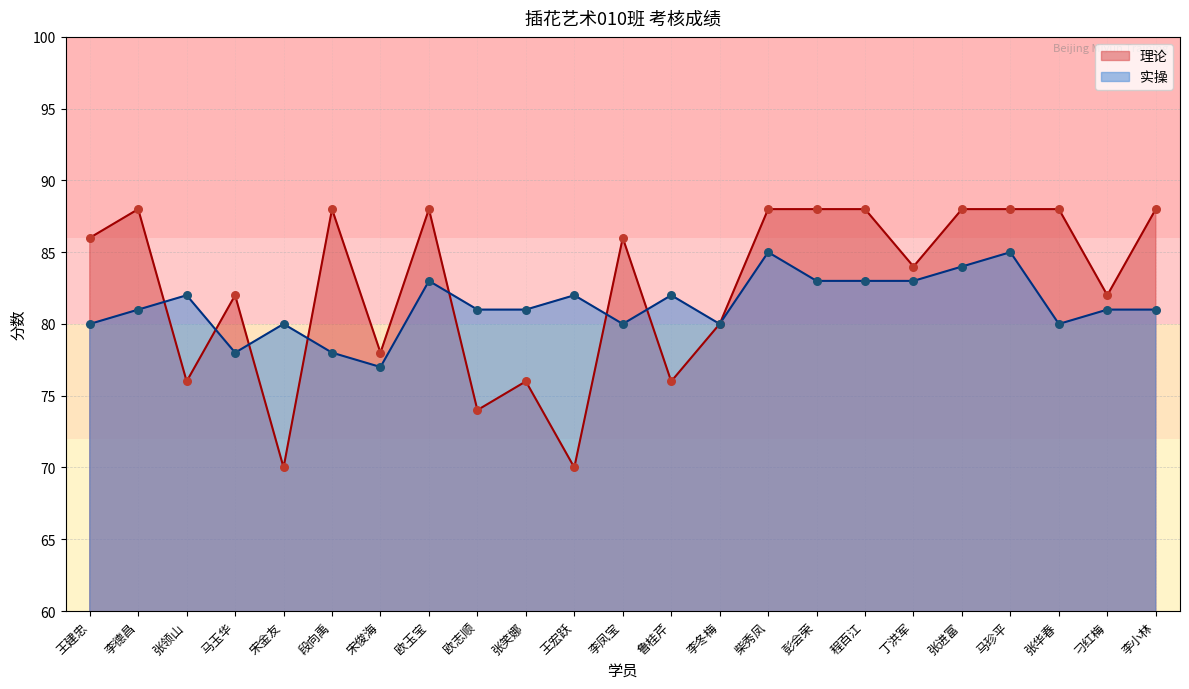

Which series contains the highest Y value?

理论